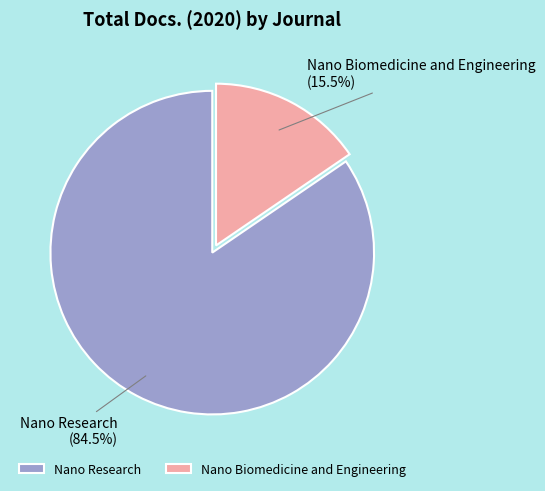

How many slices are in this pie chart?

2